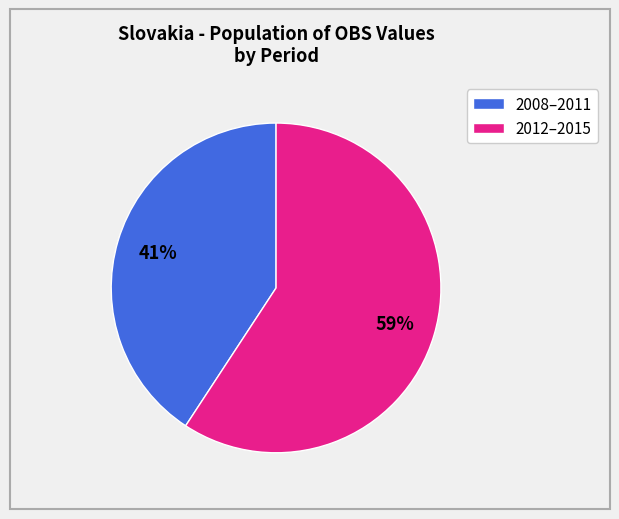

Which slice is the smallest?

2008–2011